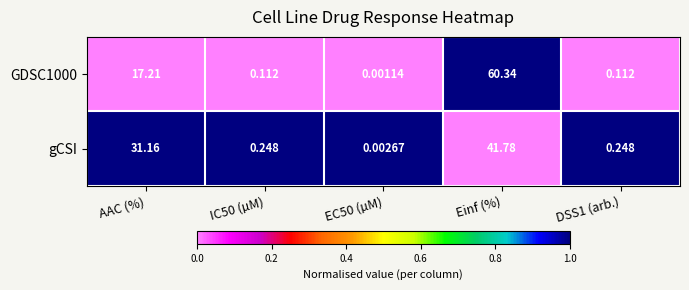

Which category has the highest value across all series?

Einf (%)